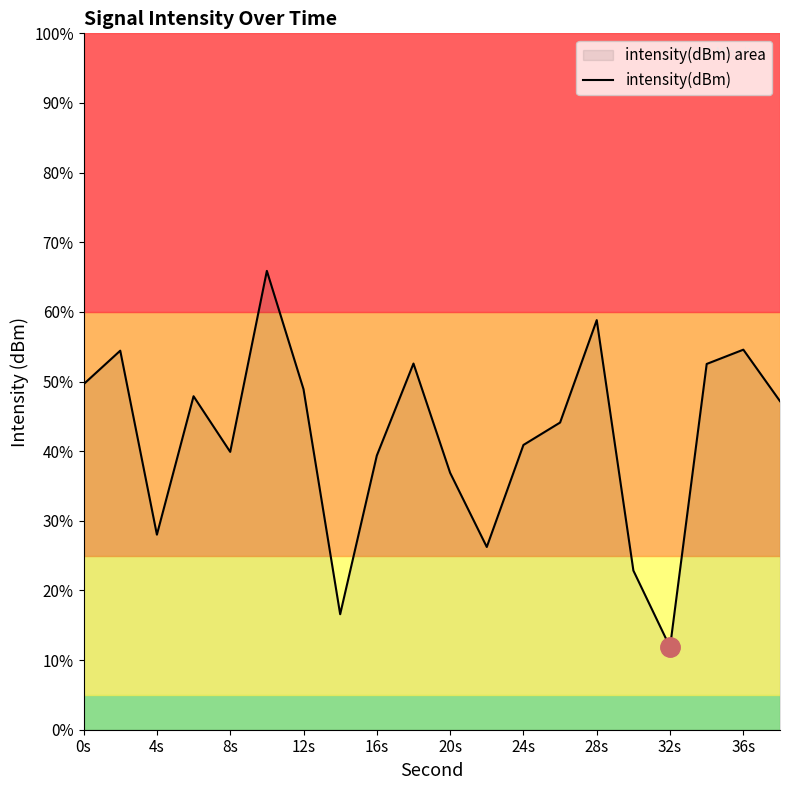

Does the chart have visible grid lines?

No